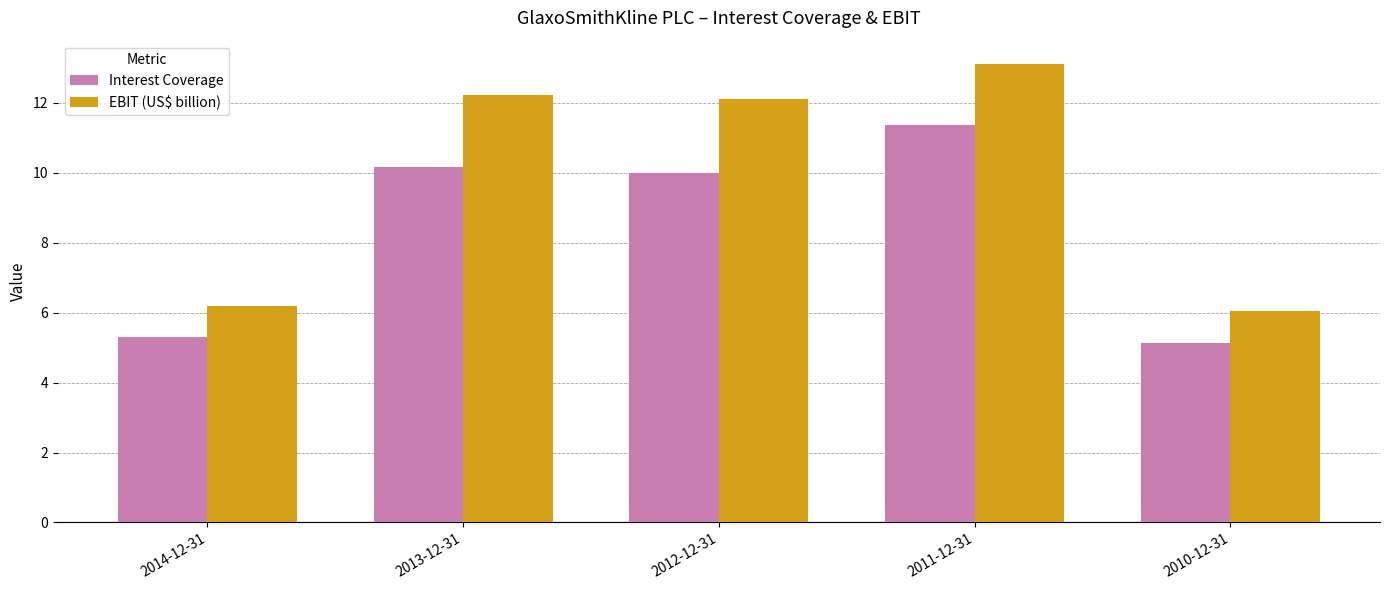

Rank the categories by Interest Coverage value from lowest to highest.

2010-12-31, 2014-12-31, 2012-12-31, 2013-12-31, 2011-12-31